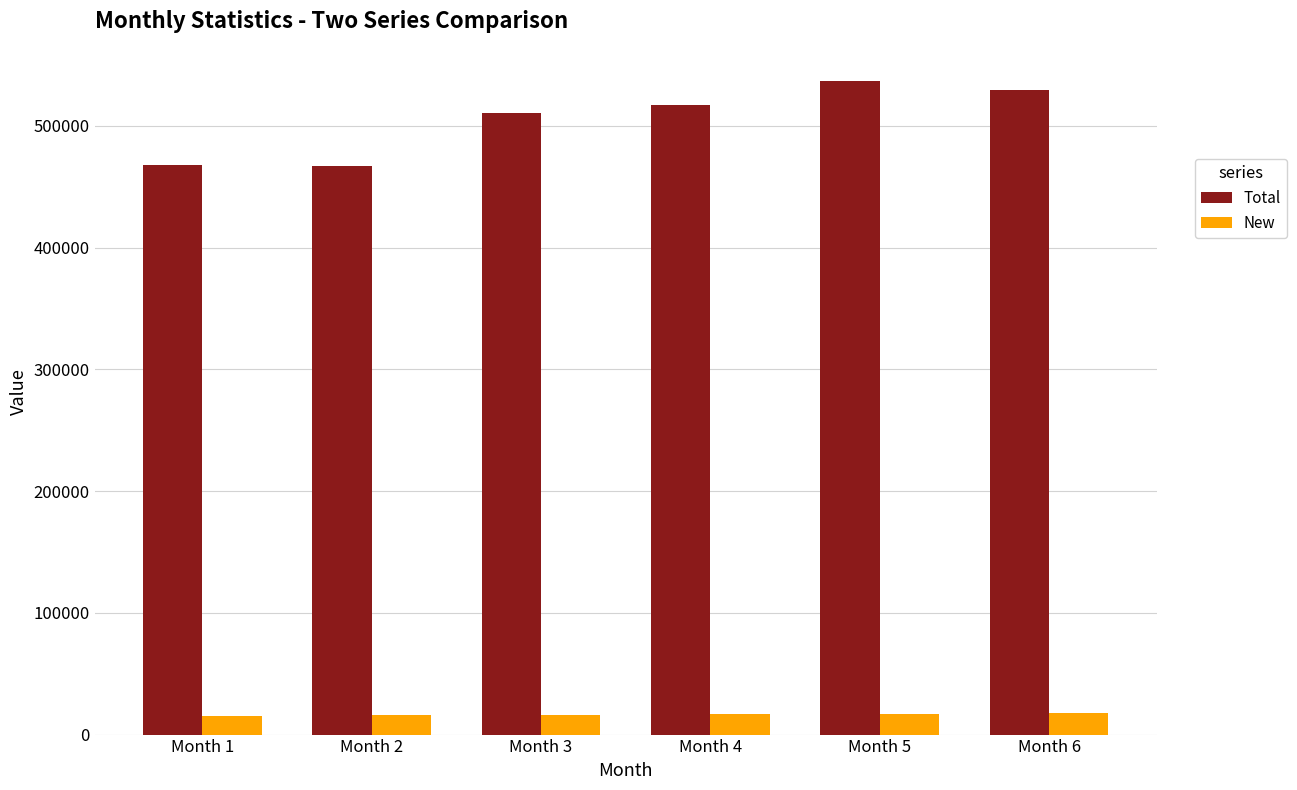

What is the sum of the Total values at Month 6 and Month 5?

1065609